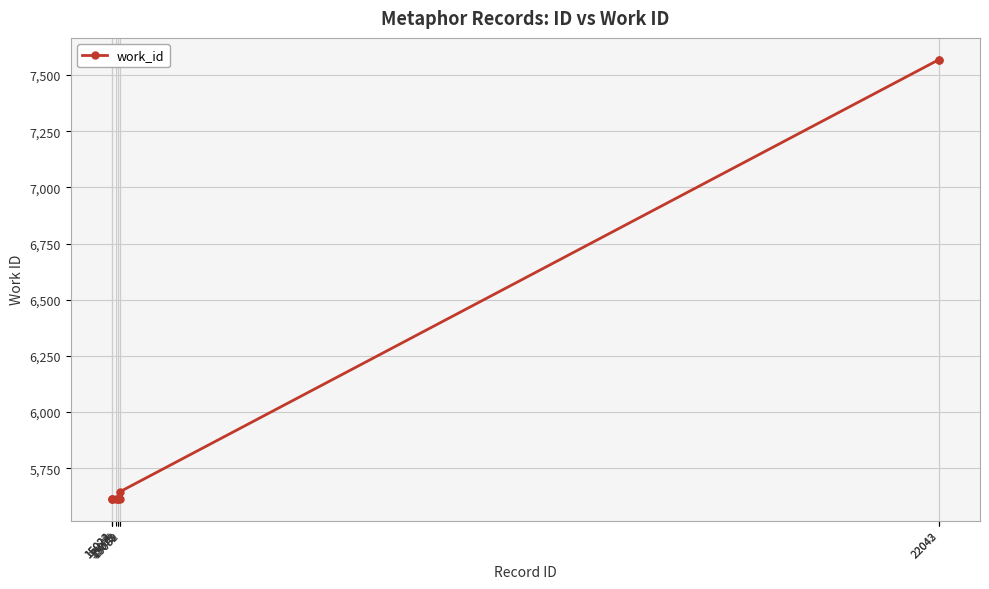

Does the chart display data point markers on the line(s)?

Yes